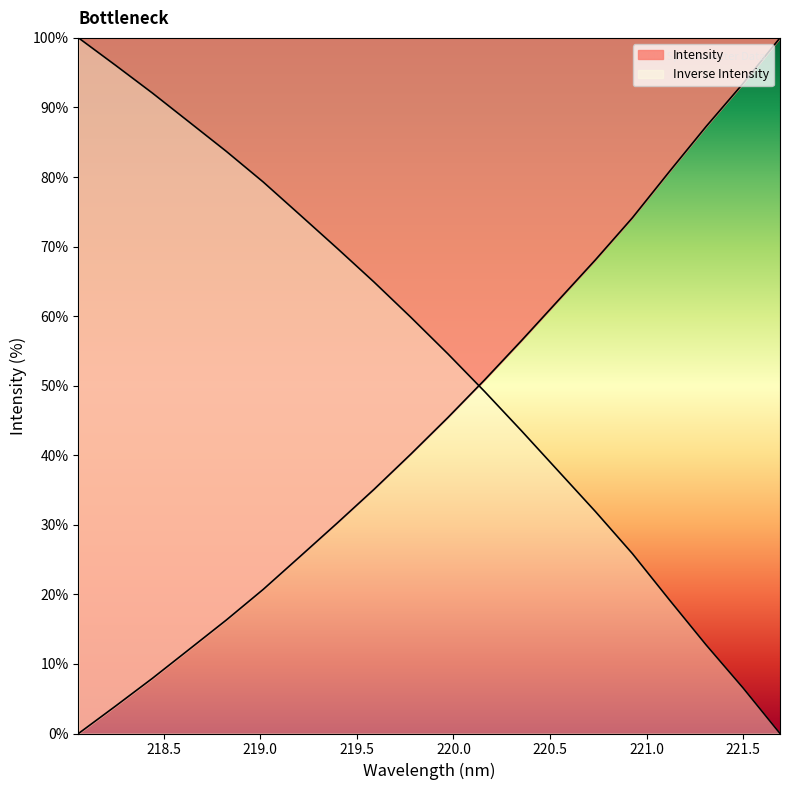

What is the ratio of the value at 221.4993 to the value at 220.5444?

1.5